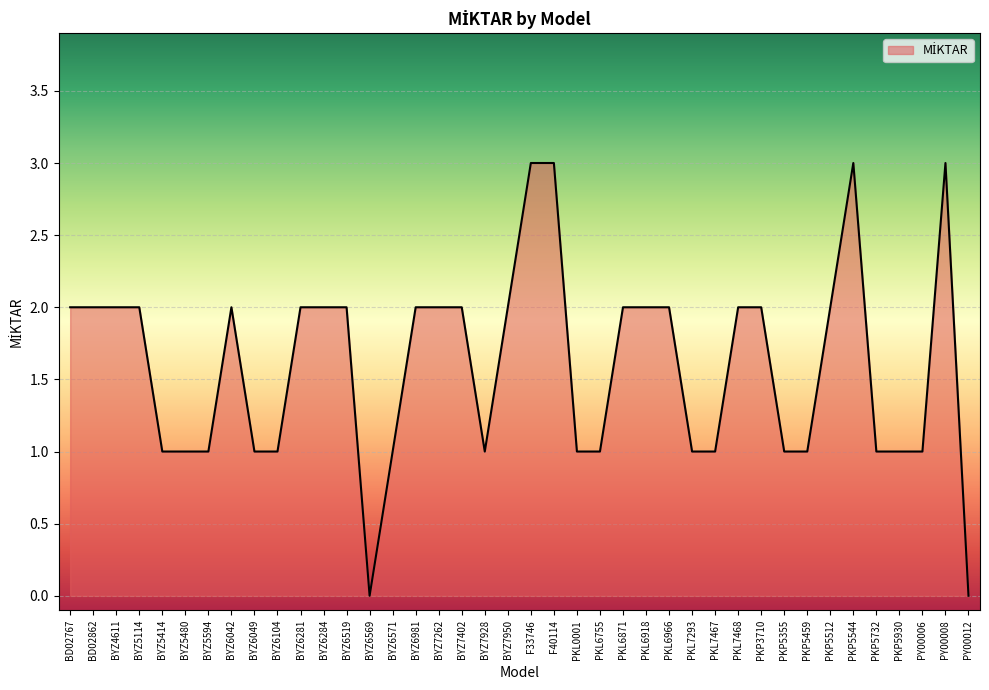

What is the maximum value shown in the chart?

3